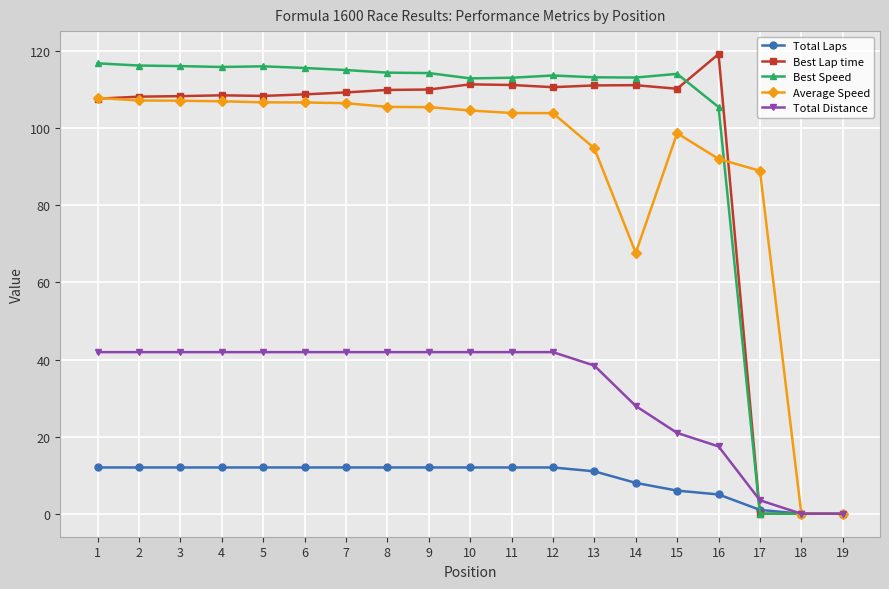

What is the total value across all series at 13?

368.5